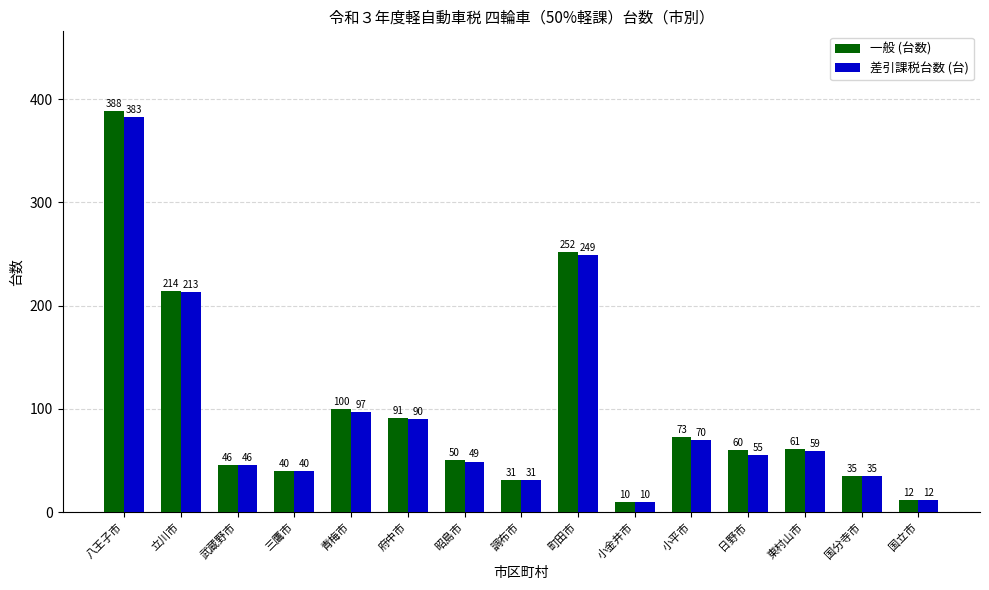

Is the value of 一般 (台数) at 国立市 greater than the value of 差引課税台数 (台) at 小金井市?

Yes